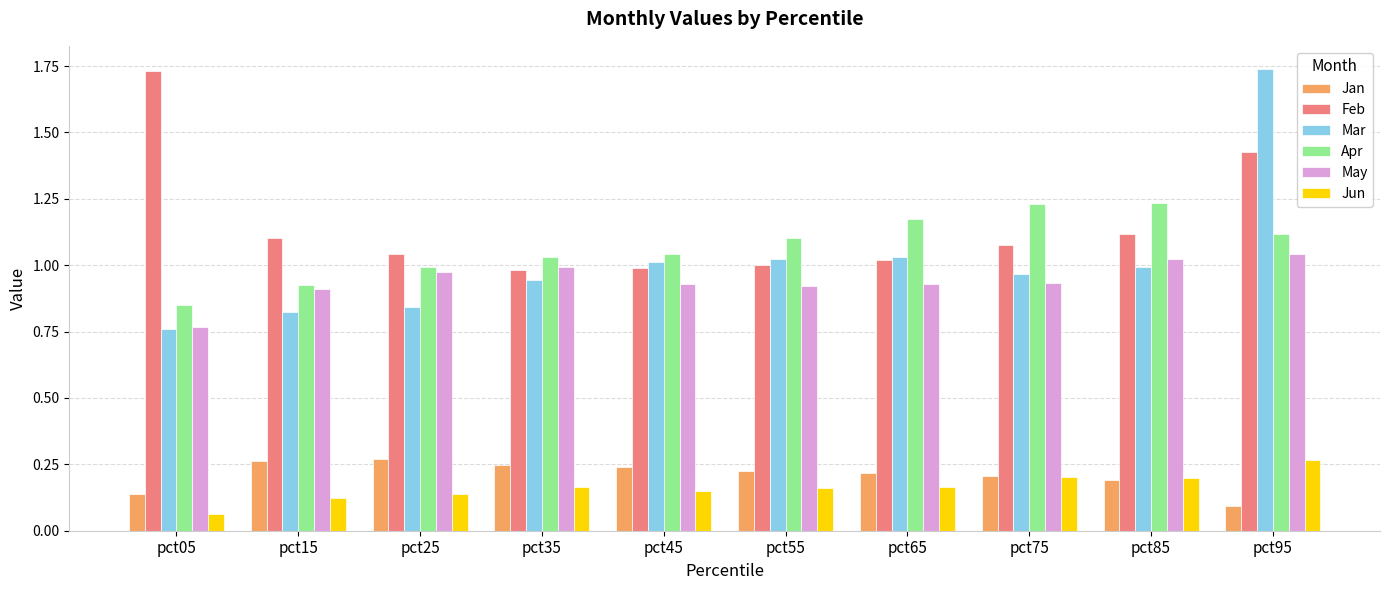

What are all the series names shown in the legend?

Jan, Feb, Mar, Apr, May, Jun